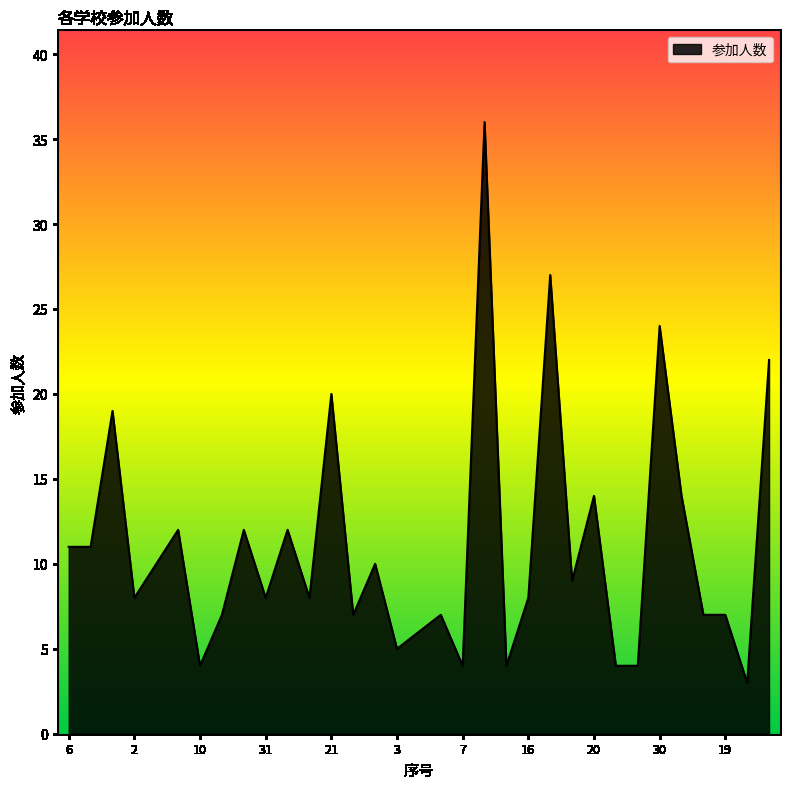

What is the maximum value shown in the chart?

36